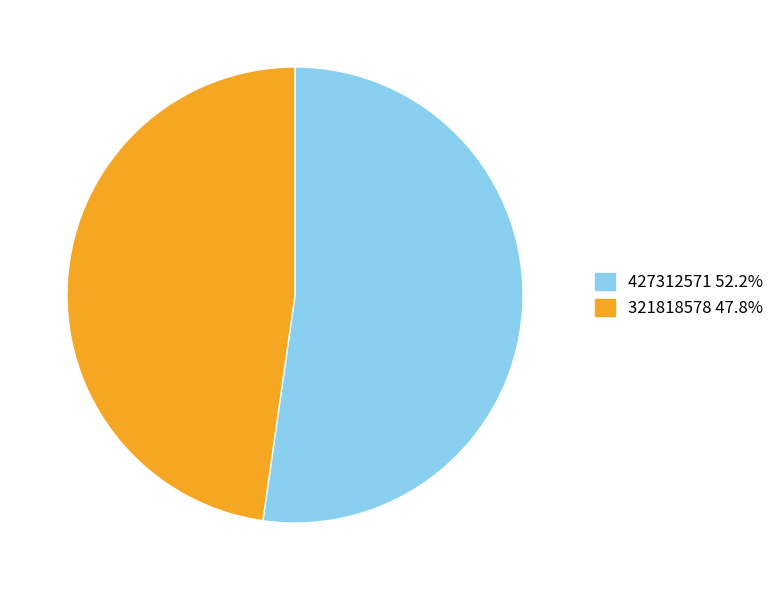

Is there a majority slice in this chart?

Yes